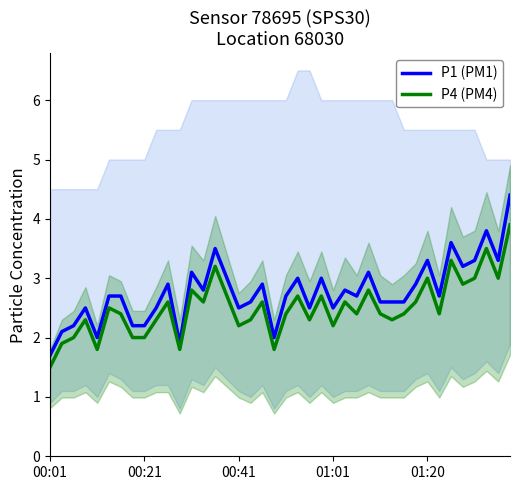

What is the average value of the P4 (PM4) series?

2.5